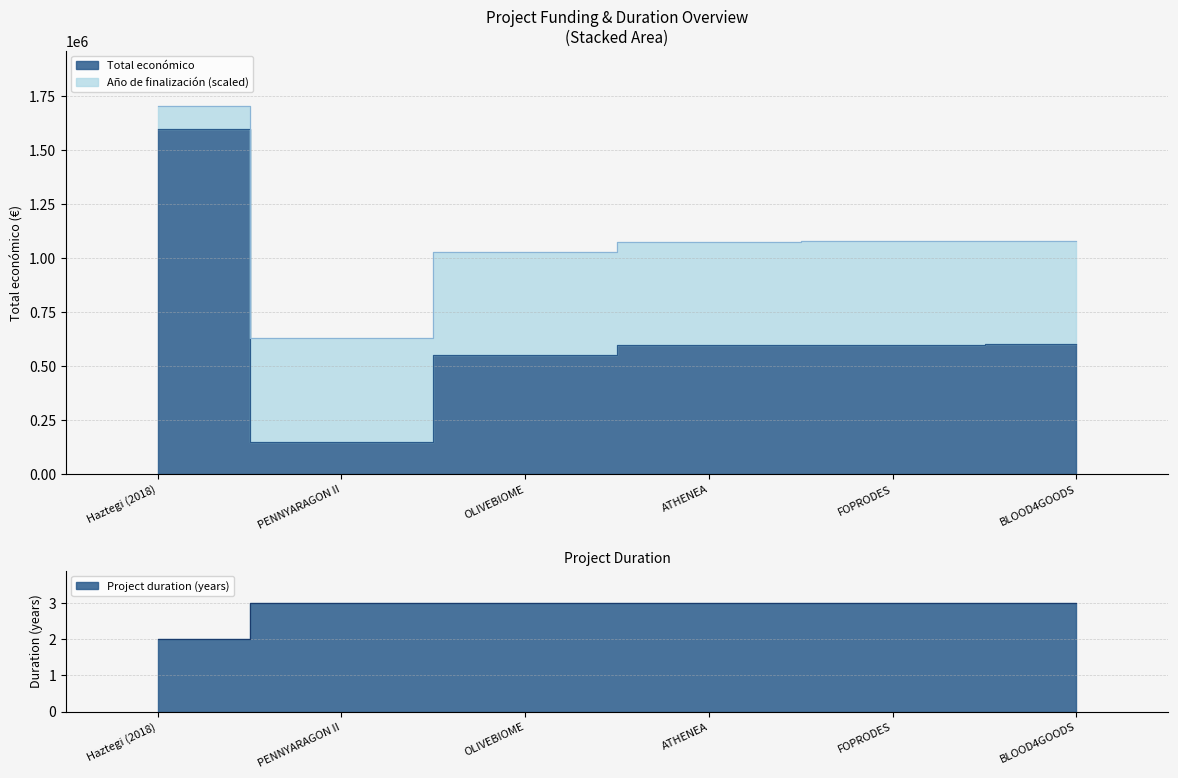

Rank the series by their average value, from highest to lowest.

Total económico, Año de finalización